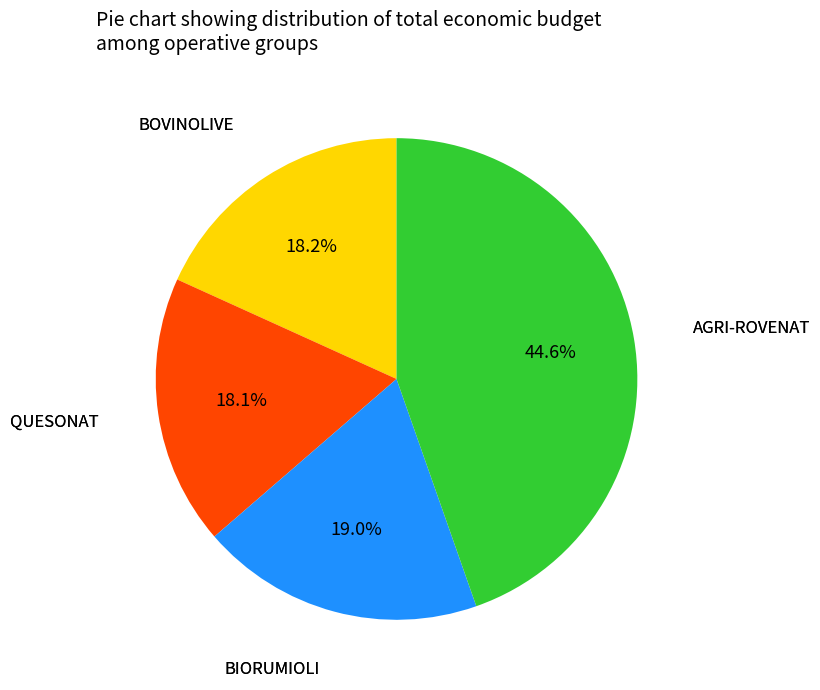

True or false: QUESONAT accounts for 25% of the total.

False